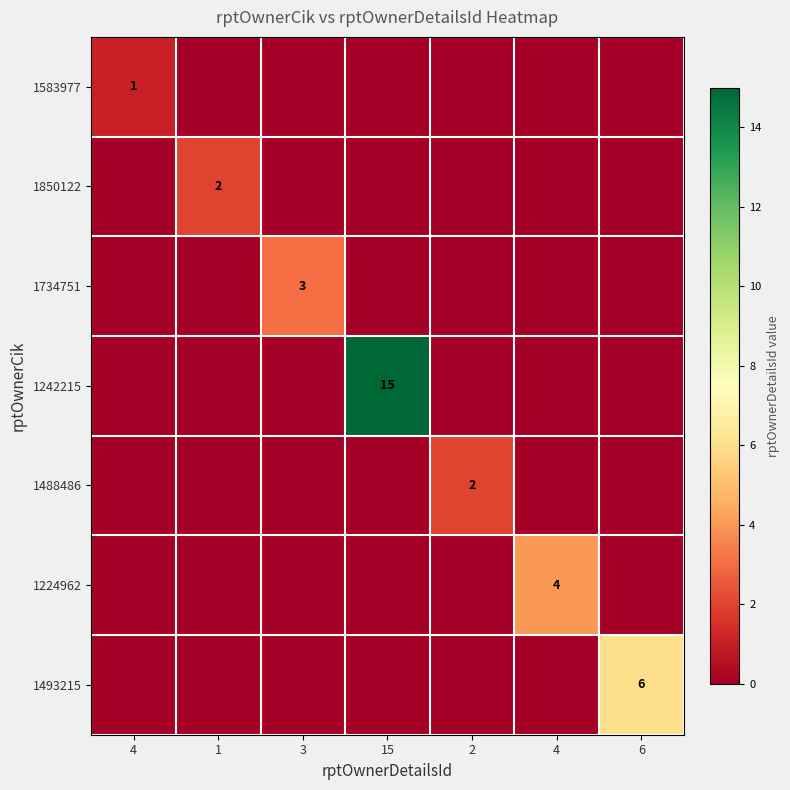

Which series has the largest total across all categories?

1242215